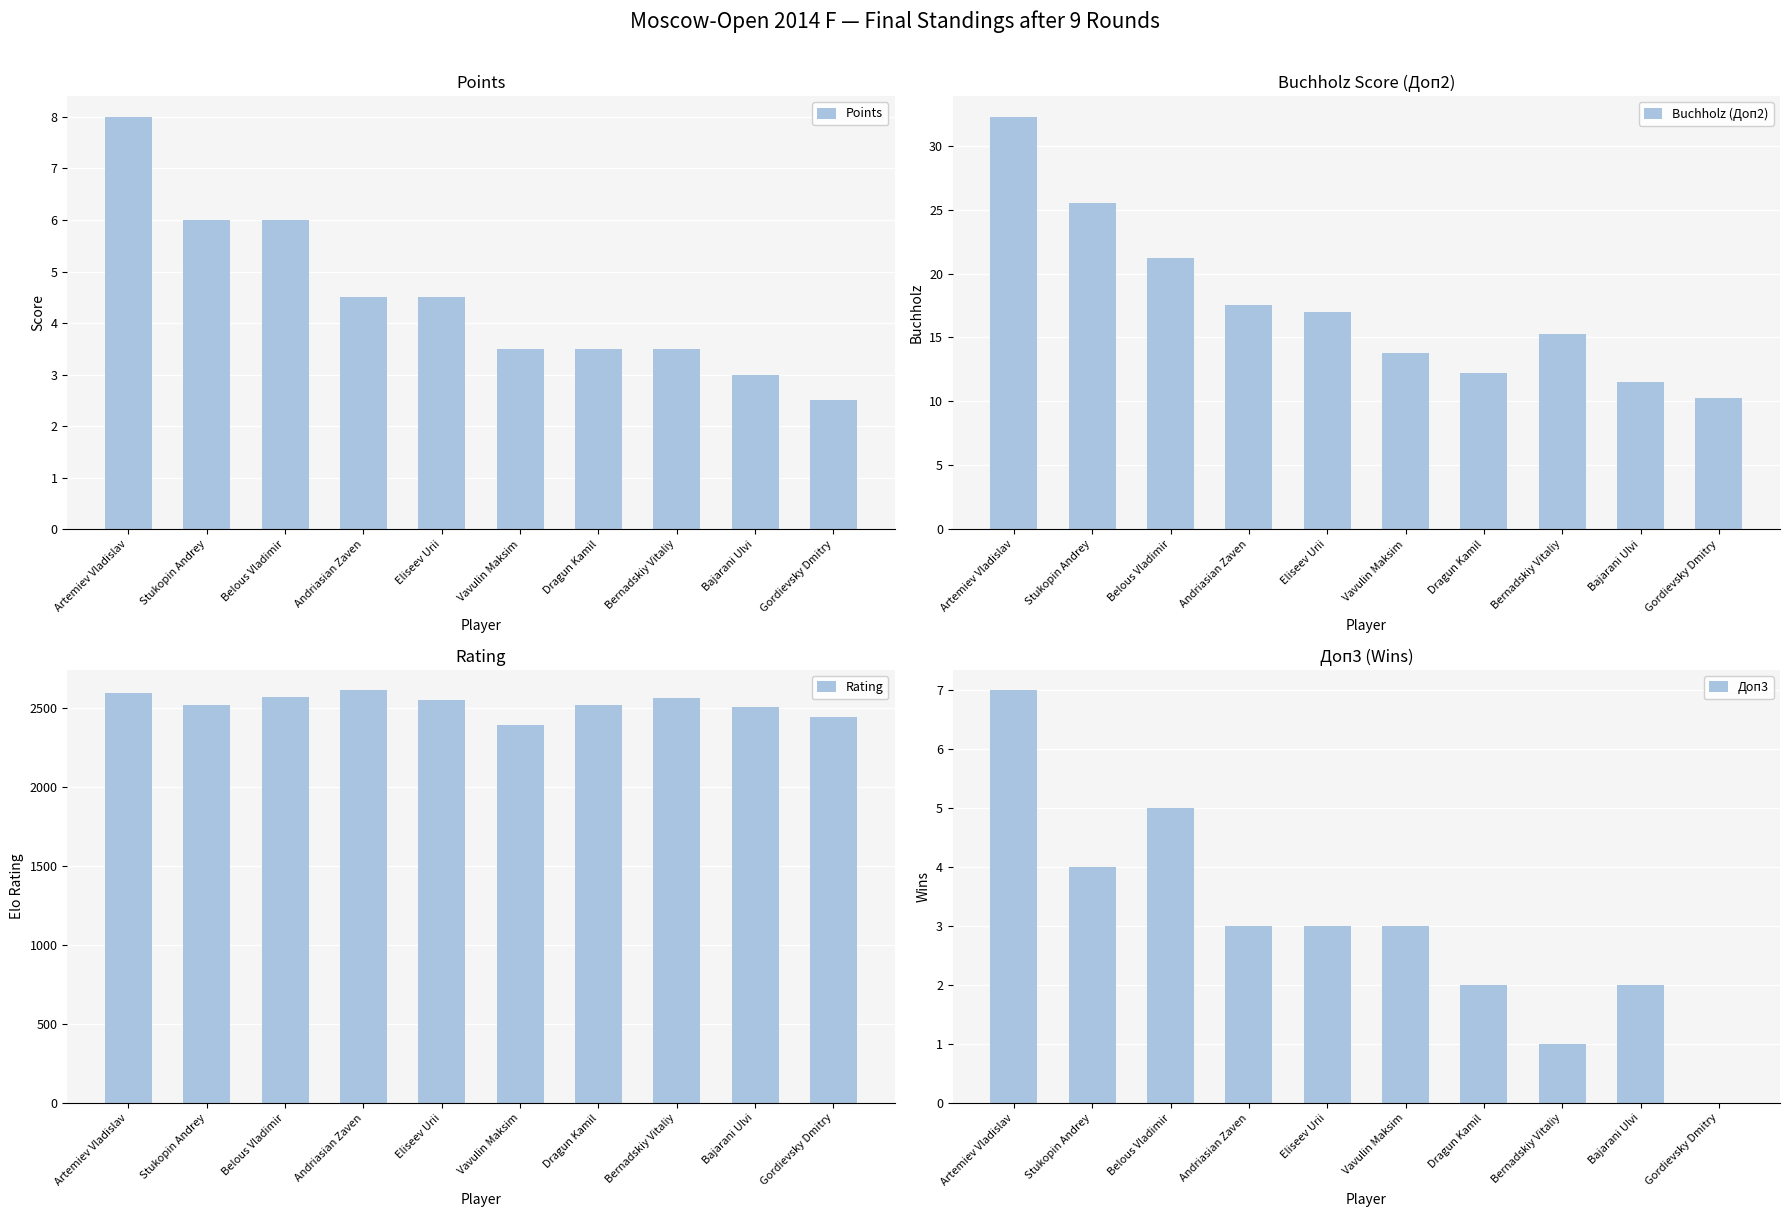

How many bars are there in each group?

4